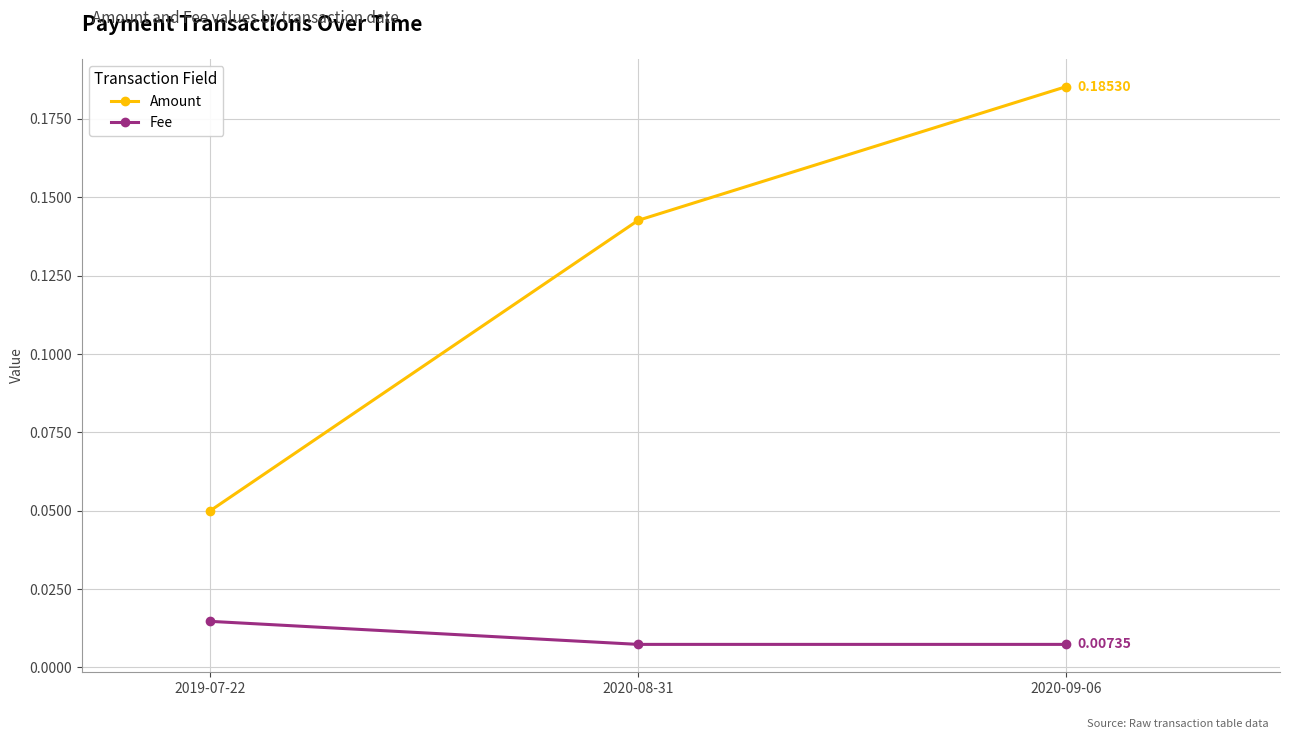

Is the value of Amount at 2019-07-22 greater than the value of Fee at 2020-08-31?

Yes